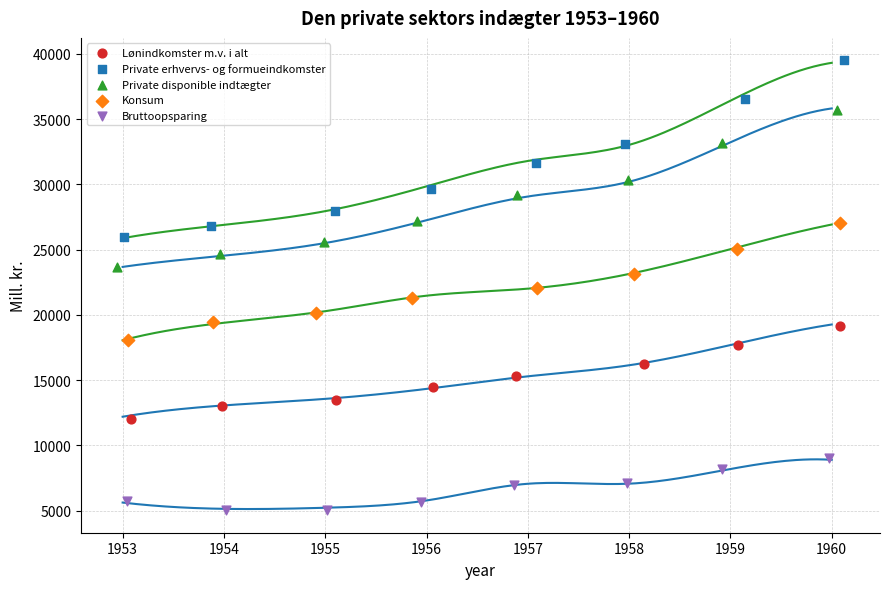

Which series reaches the maximum Y coordinate?

Private erhvervs- og formueindkomster